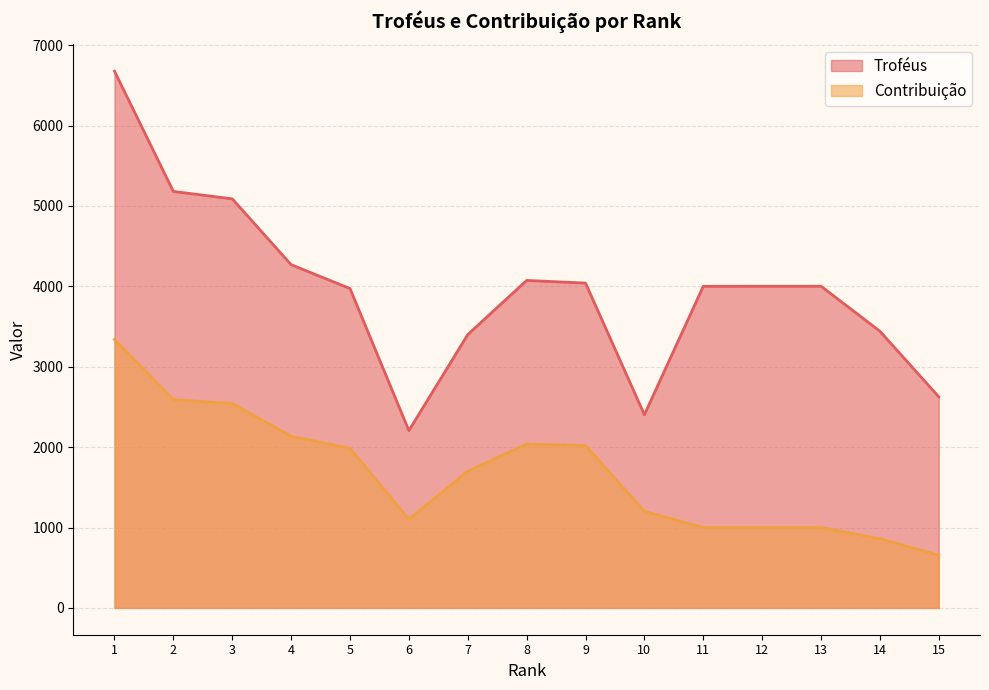

What is the average value of the Troféus series?

3959